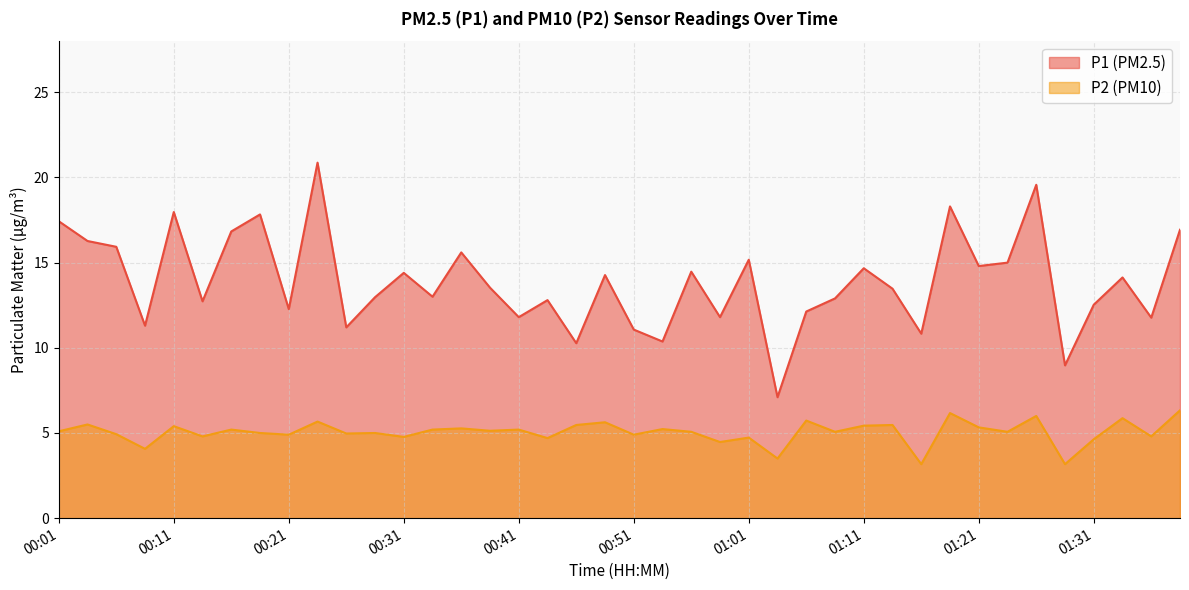

At which category does P2 reach its first local valley?

00:08